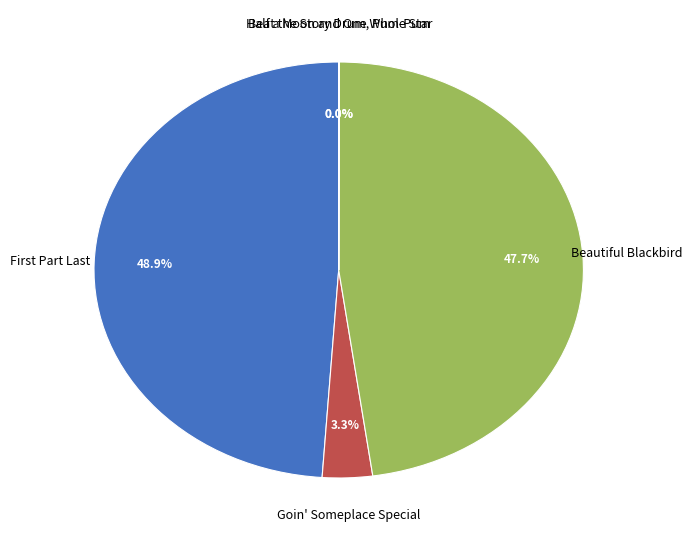

Which category has the biggest portion of the pie?

First Part Last